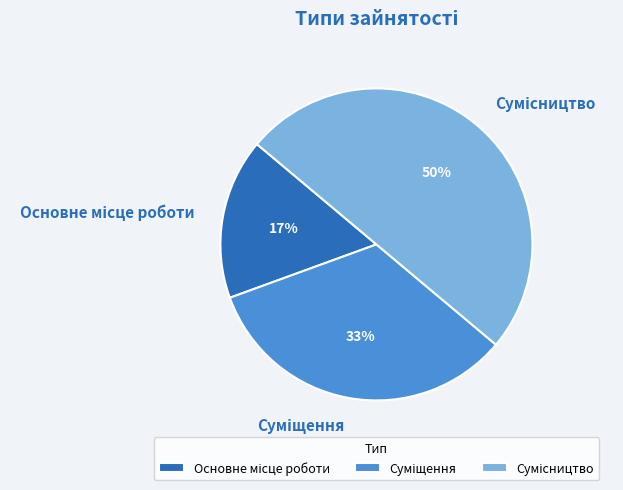

To the nearest percent, what is the difference between the largest and smallest slice percentages?

33%